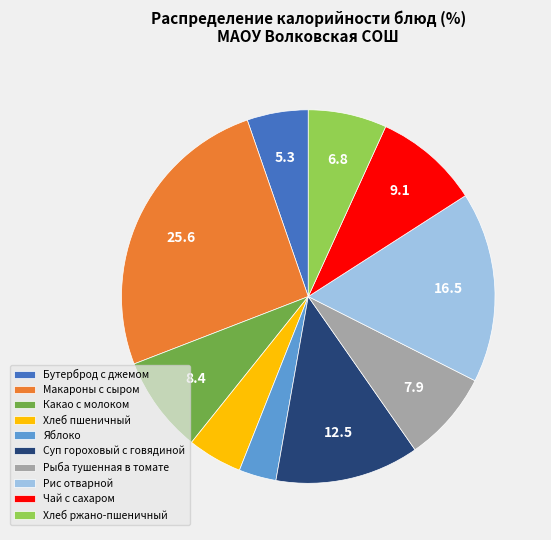

Is Чай с сахаром the majority of the pie?

No